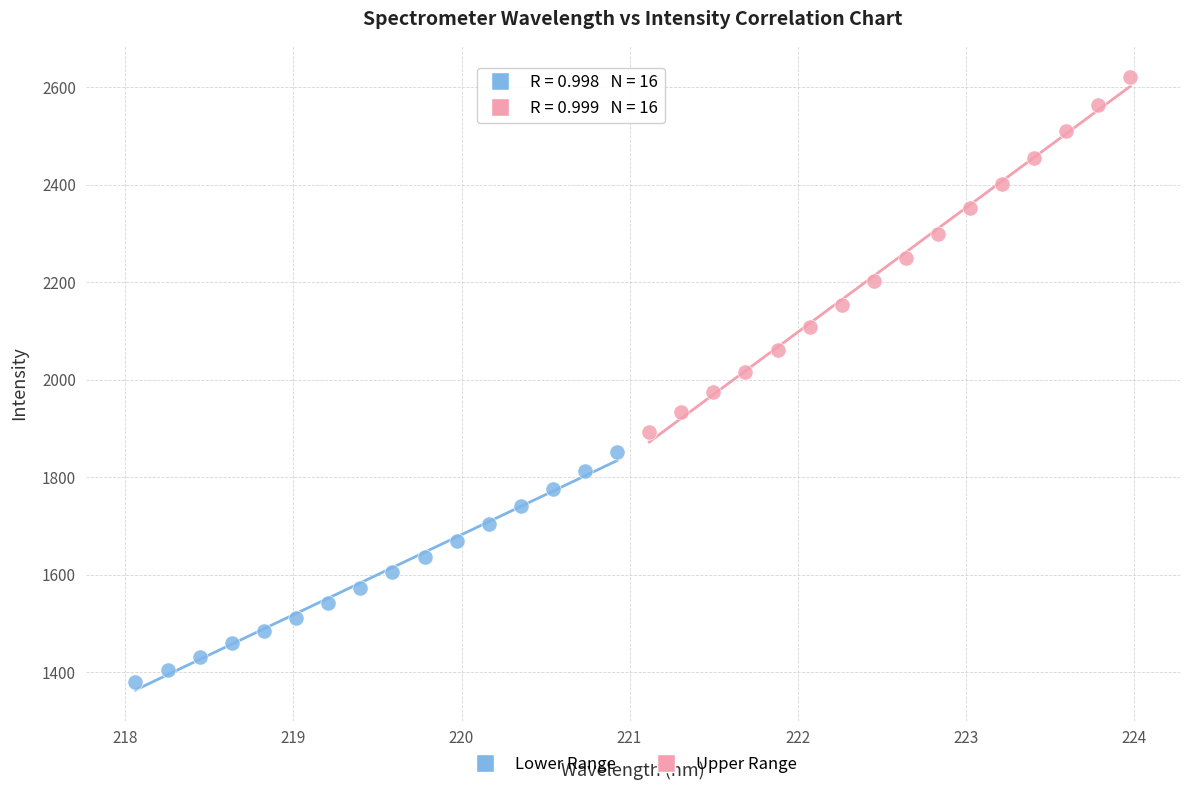

Which series contains the highest Y value?

Upper Range